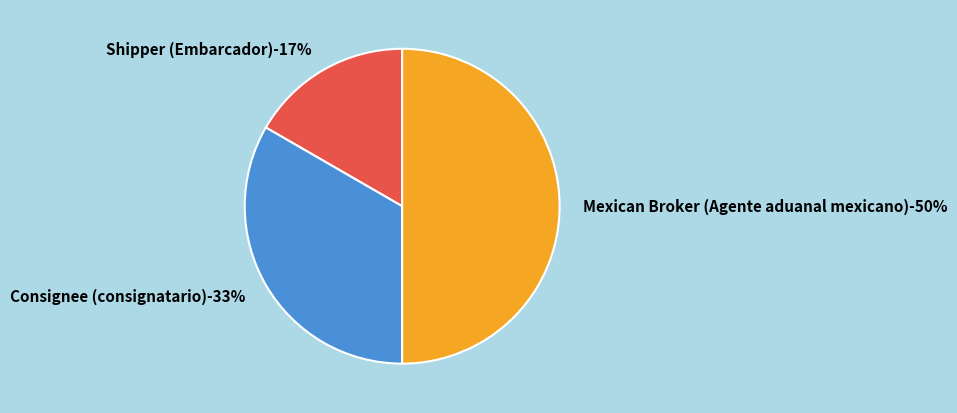

Combined, do Mexican Broker (Agente aduanal mexicano) and Shipper (Embarcador) account for over 50%?

Yes